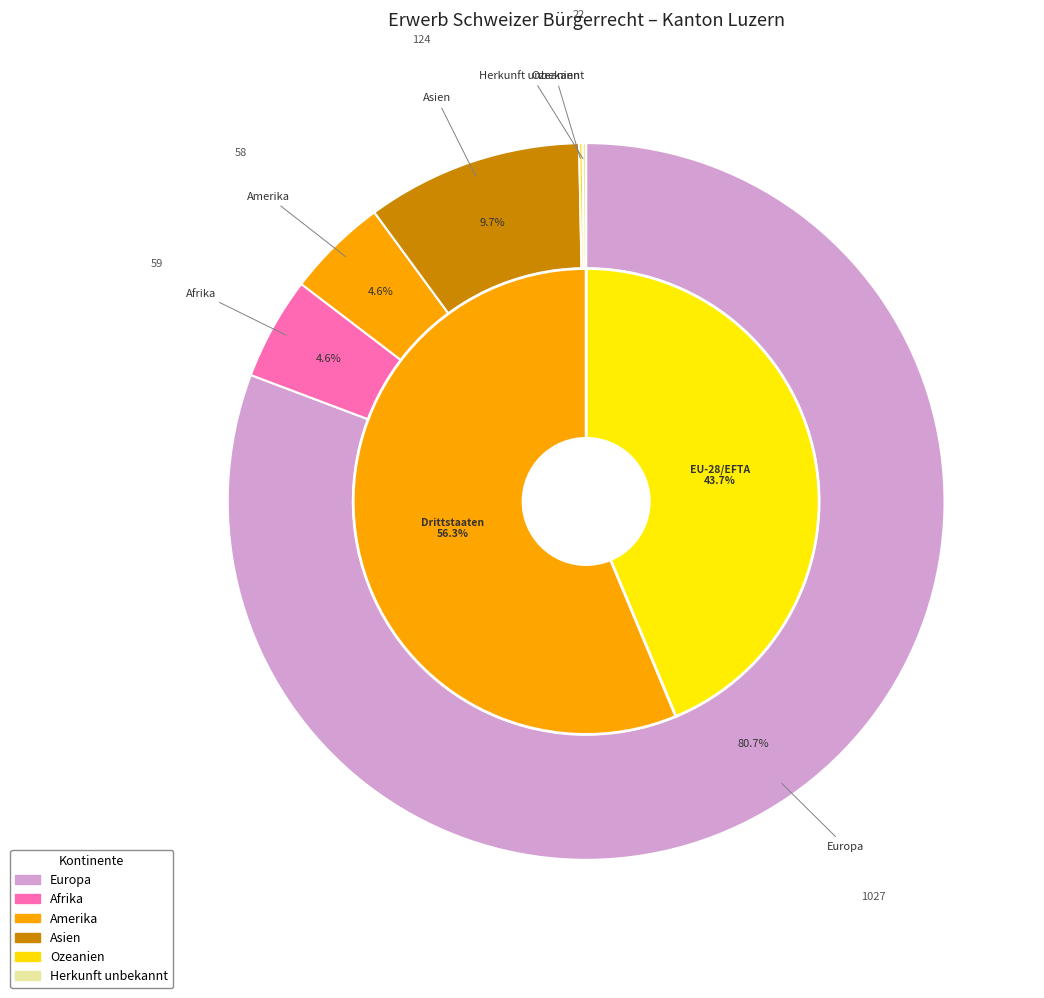

Count the number of slices in the pie.

6